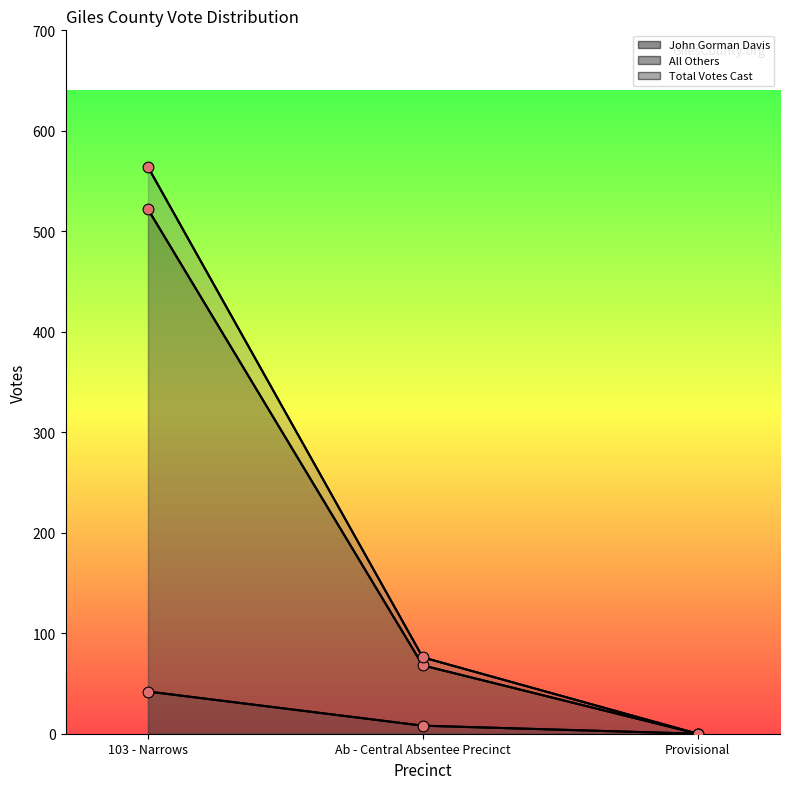

Which series reaches the maximum Y coordinate?

Total Votes Cast